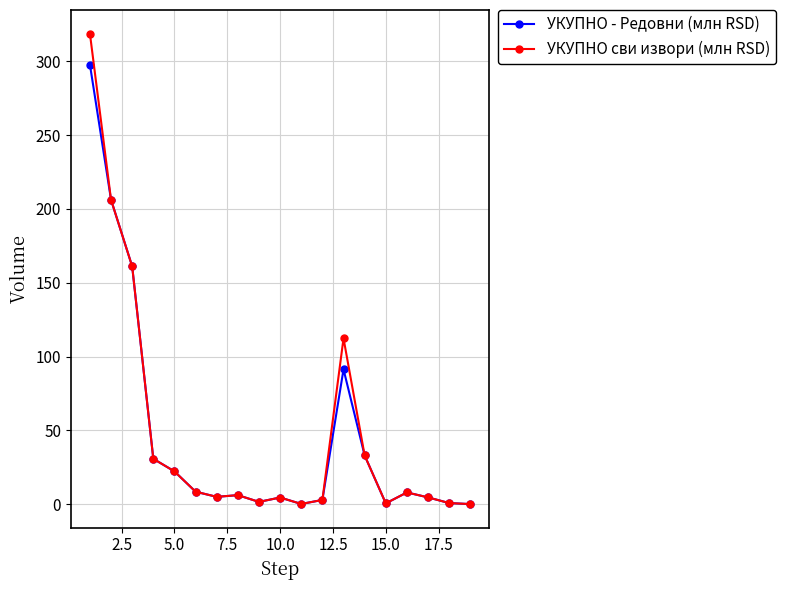

Which series has the widest spread of values?

УКУПНО сви извори (млн RSD)